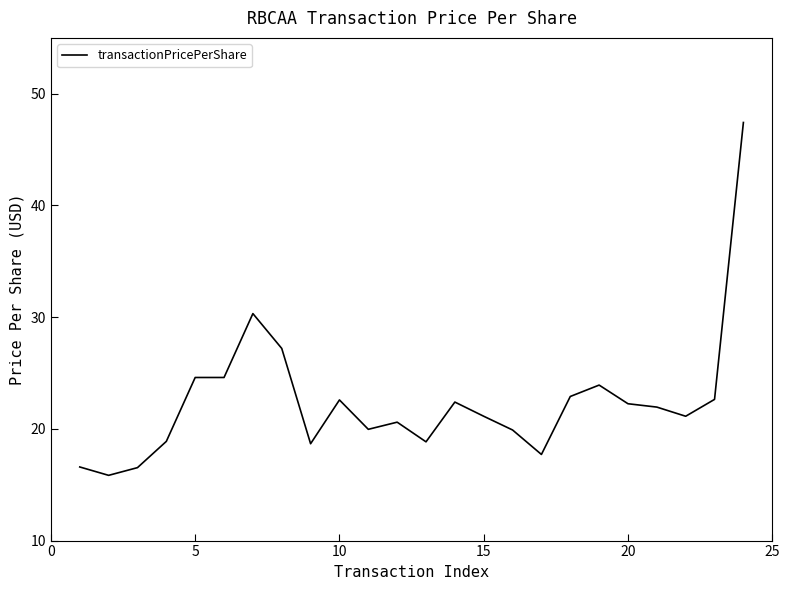

What is the difference between the maximum and minimum values?

31.6